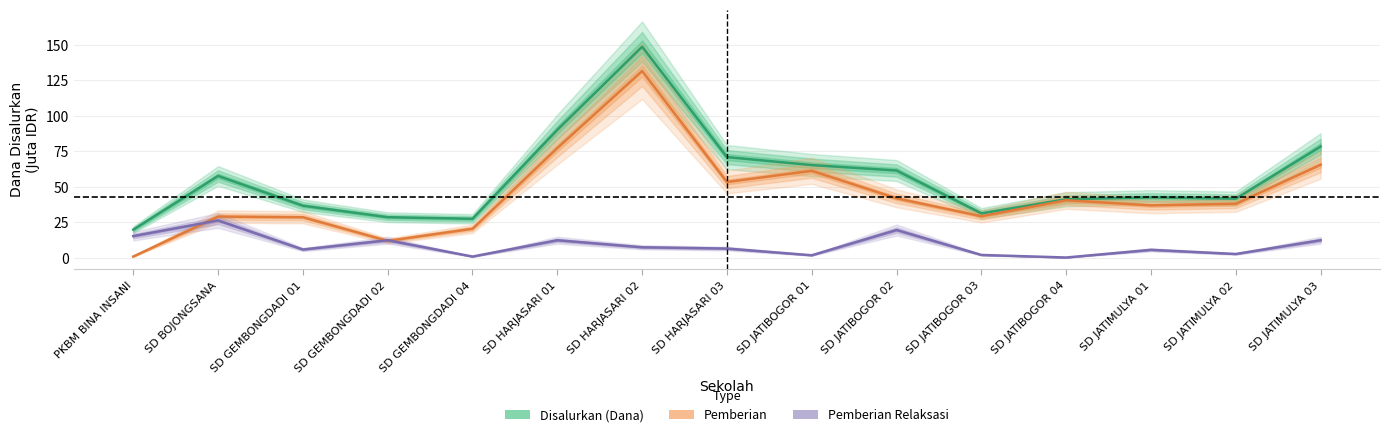

What is the sum of all Pemberian Relaksasi values?

131.4